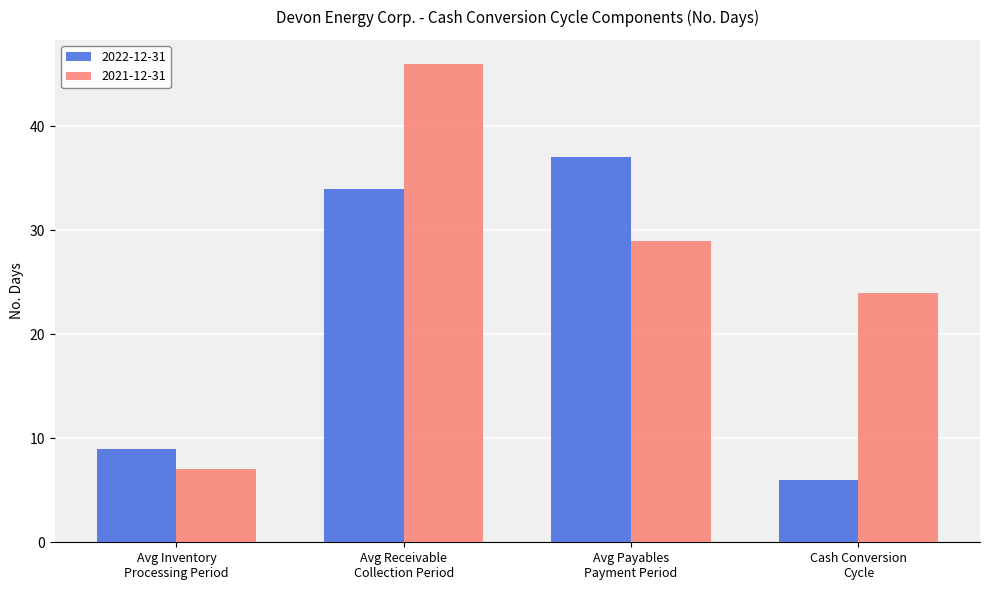

Reading left to right, transcribe all the data shown in this chart.

2022-12-31: Avg Inventory
Processing Period=9	Avg Receivable
Collection Period=34	Avg Payables
Payment Period=37	Cash Conversion
Cycle=6
2021-12-31: Avg Inventory
Processing Period=7	Avg Receivable
Collection Period=46	Avg Payables
Payment Period=29	Cash Conversion
Cycle=24